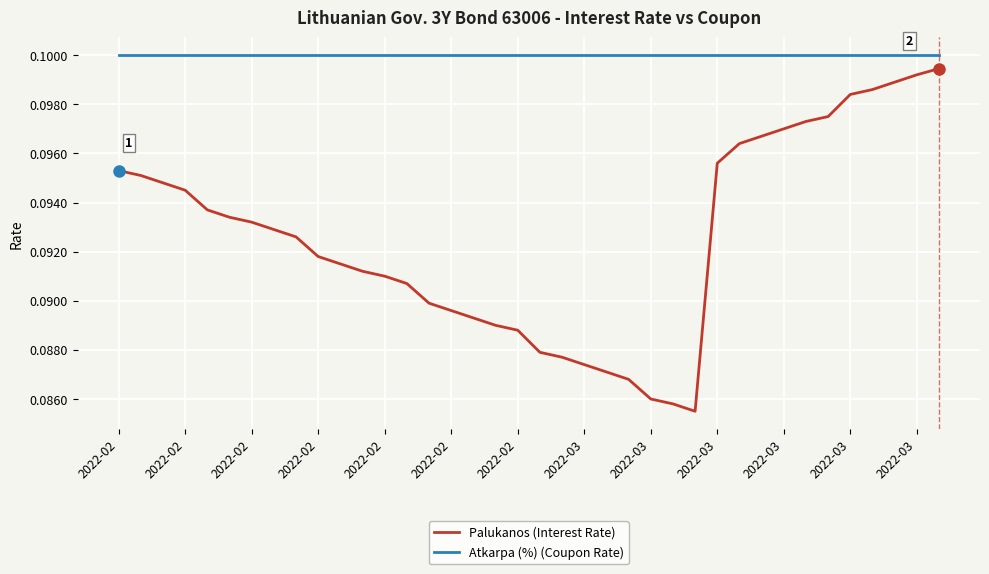

True or false: Atkarpa (%) (Coupon Rate) and Palukanos (Interest Rate) intersect in this chart.

False